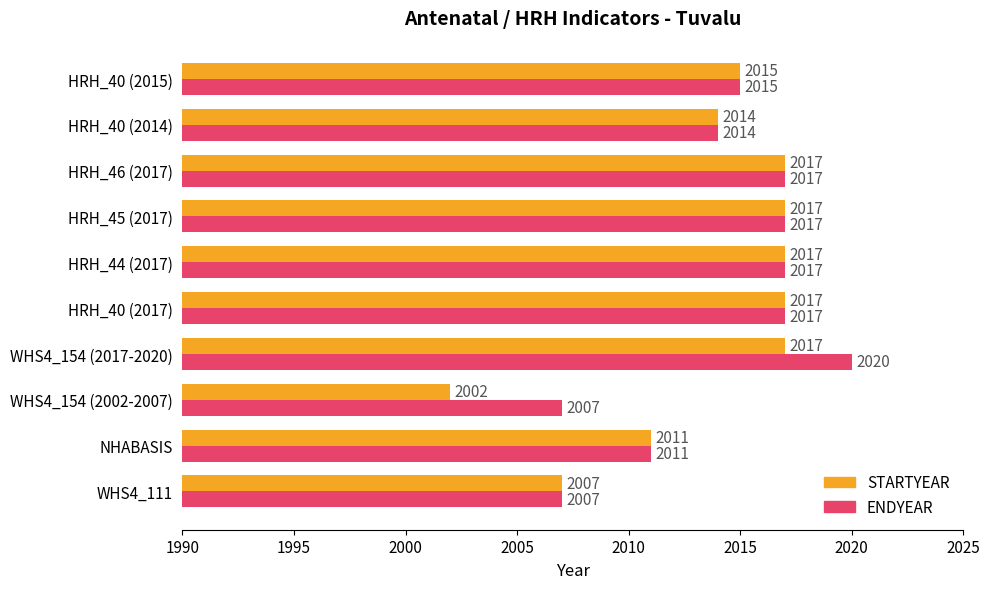

Which series has the widest spread of values?

STARTYEAR